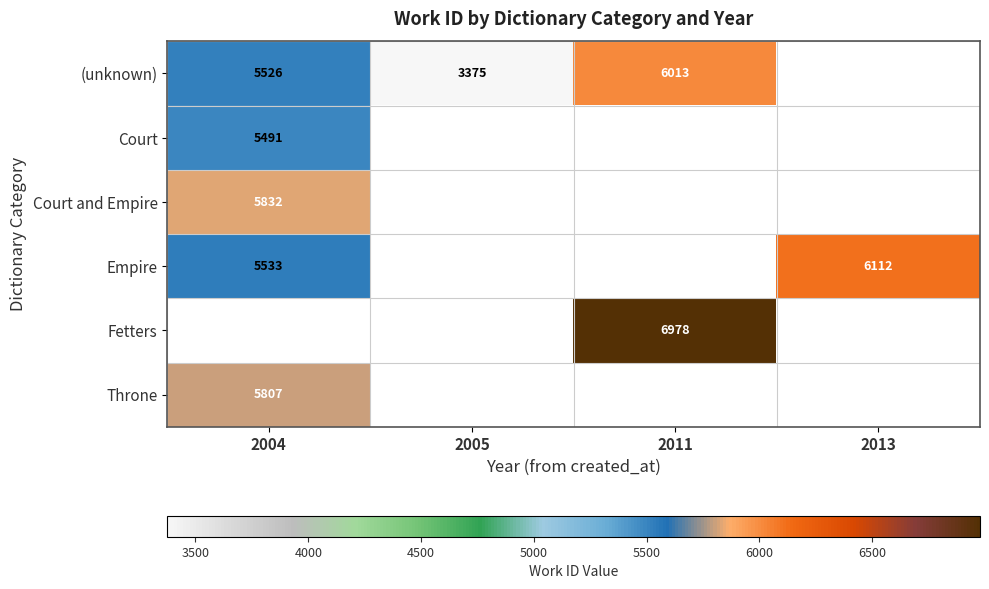

The value of Empire at 2013 is 3985. True or false?

False